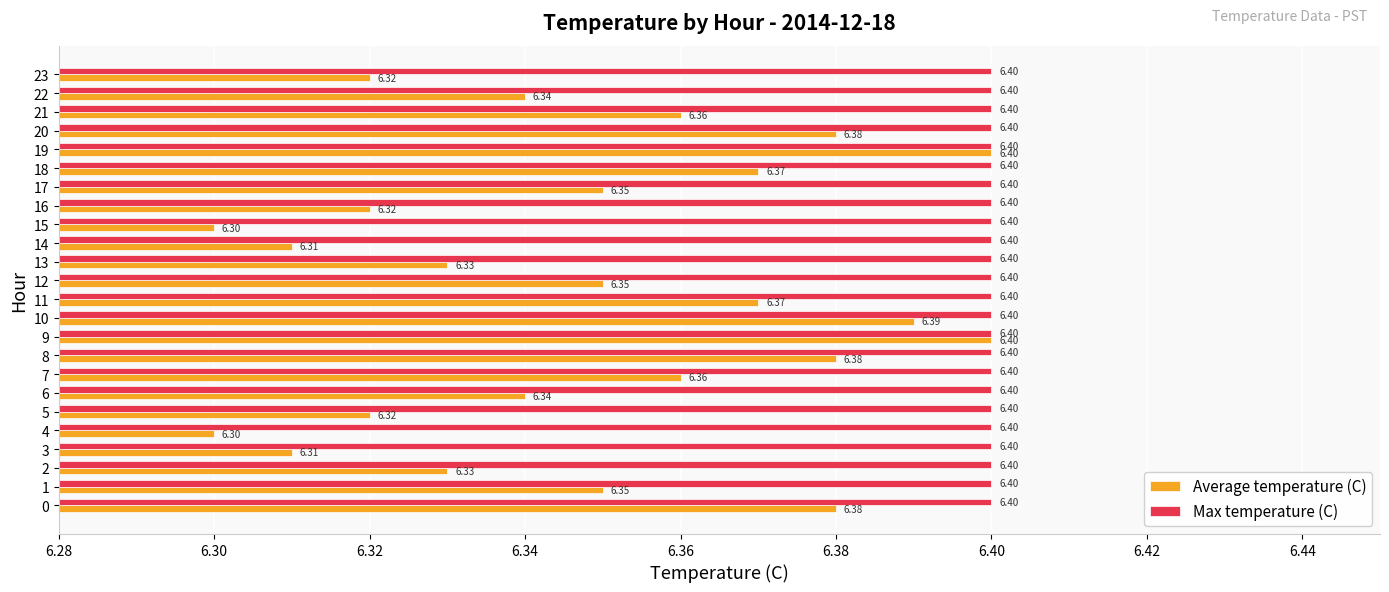

The Average temperature (C) series shows 11.2 at 11. True or false?

False